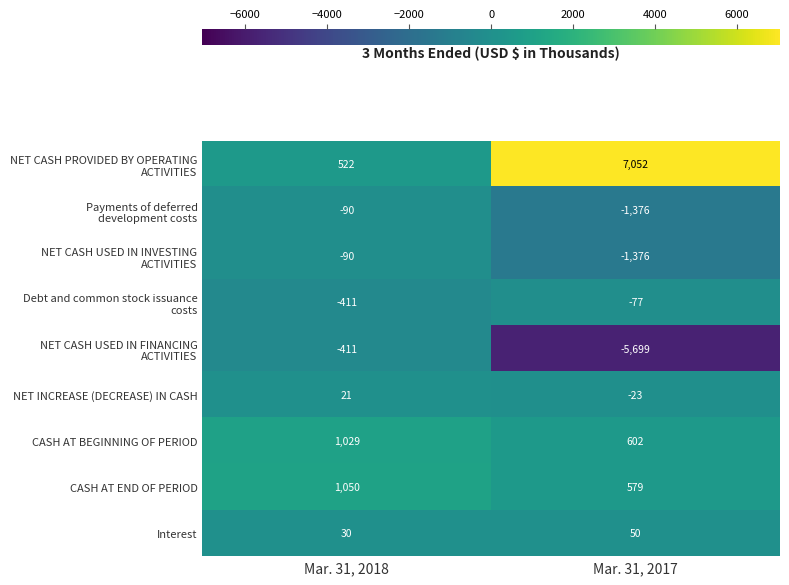

Read the CASH AT BEGINNING OF PERIOD value at Mar. 31, 2017, to the nearest 5.

600